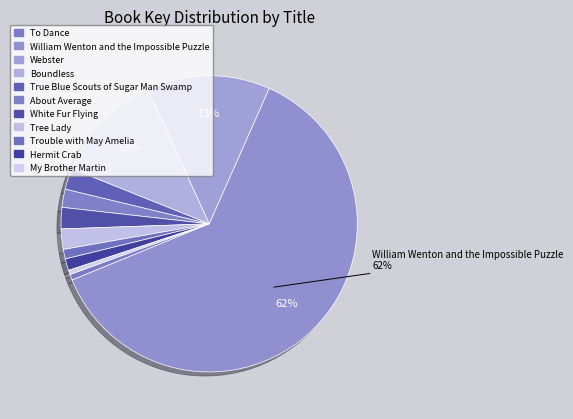

How many segments does this pie chart have?

11